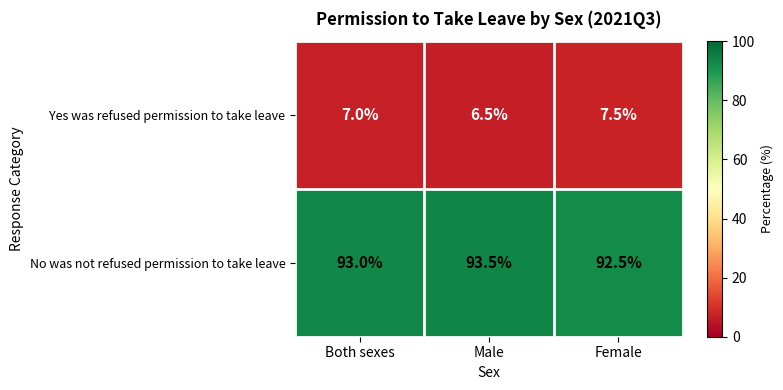

The No was not refused permission to take leave series shows 93.5 at Male. True or false?

True